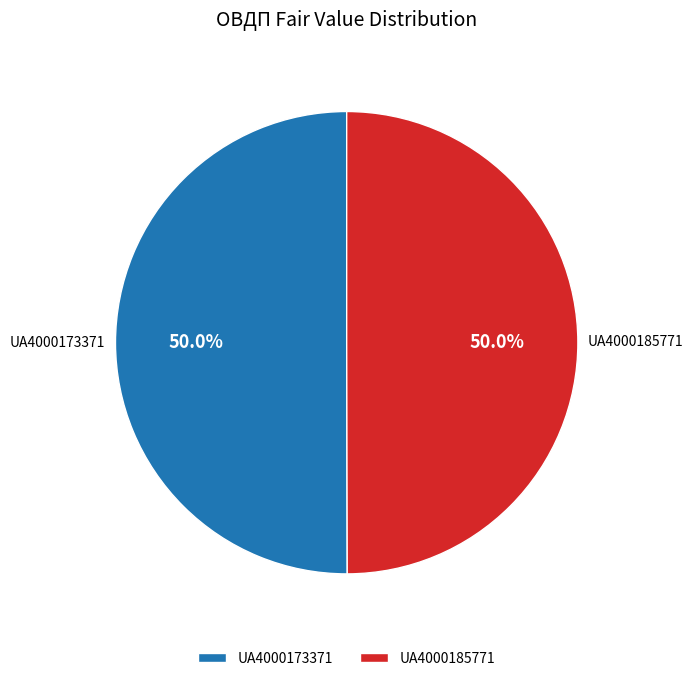

What is the ratio of the value at UA4000185771 to the value at UA4000173371?

1.0